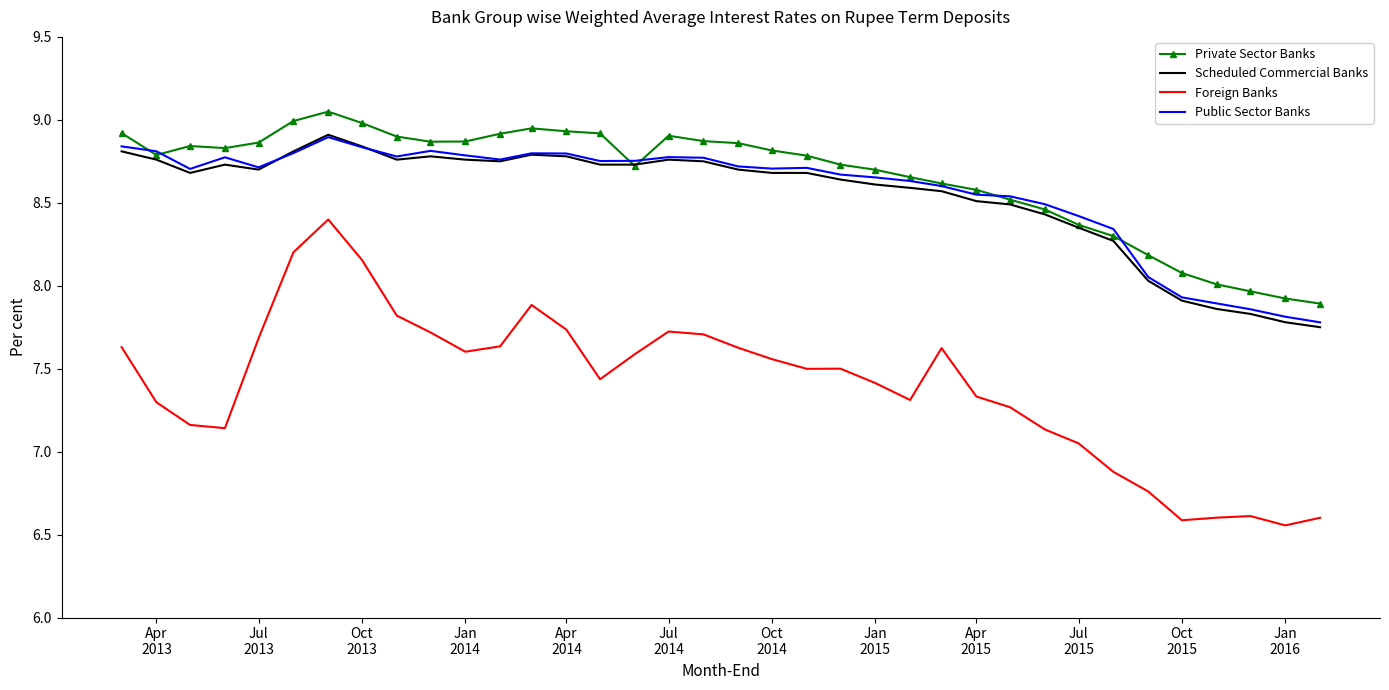

True or false: Private Sector Banks and Foreign Banks cross at least once.

False